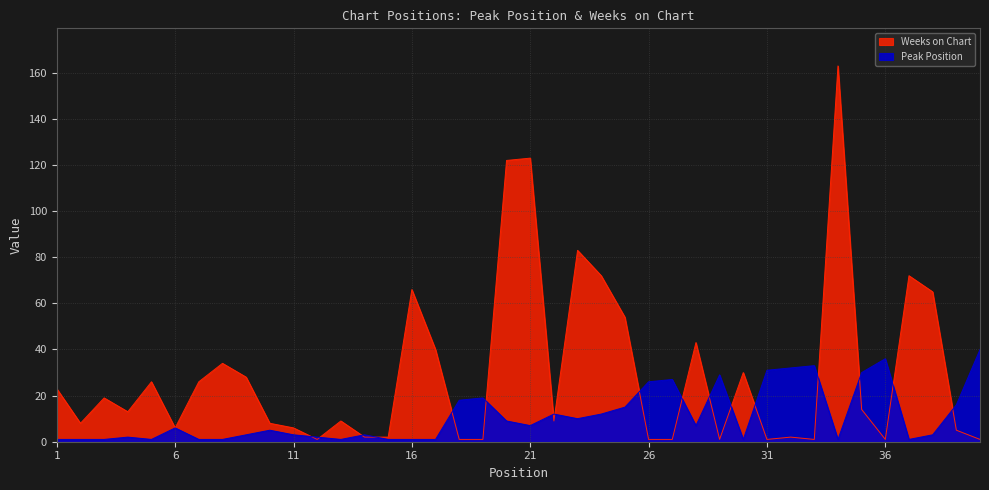

Which series has the widest spread of values?

Weeks on Chart